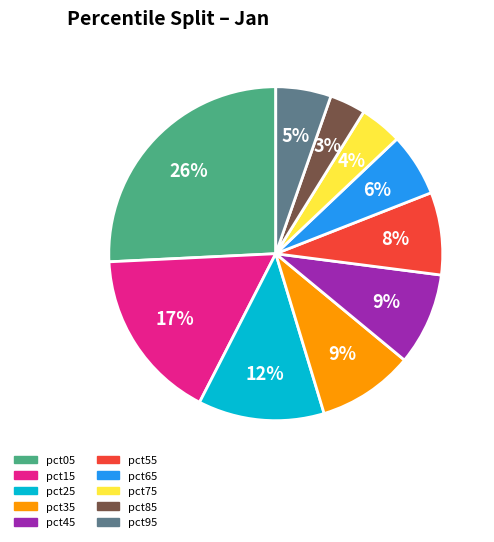

How many slices are in this pie chart?

10